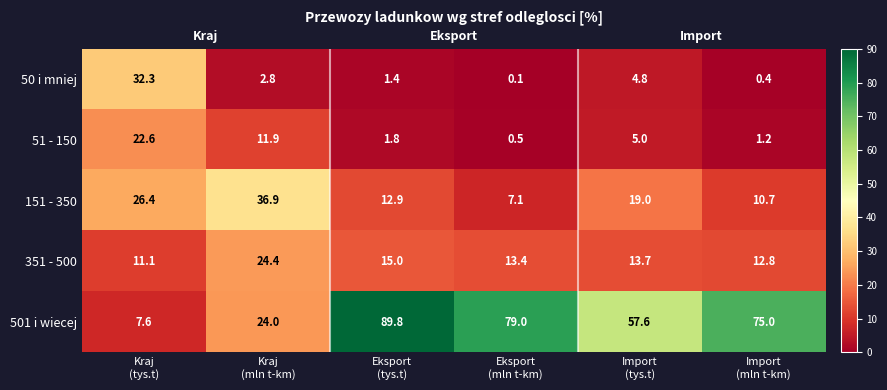

What is the highest value of the 51 - 150 series?

22.6